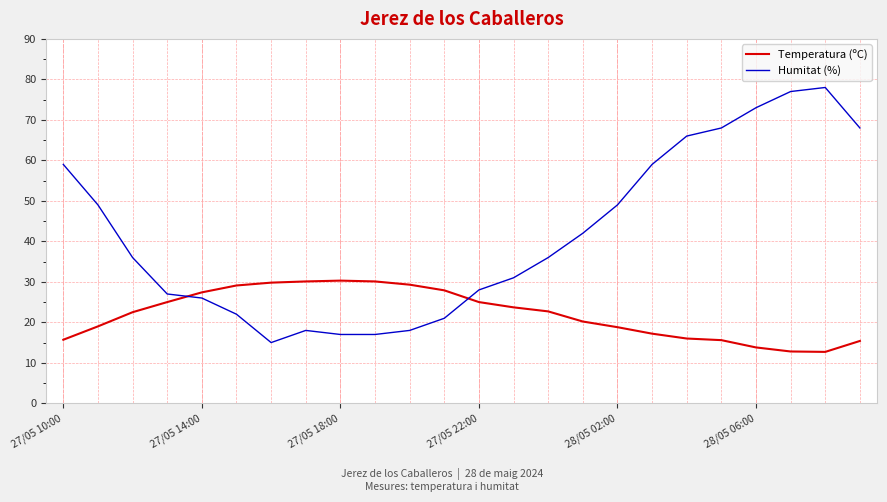

Rank the series by their maximum value, from lowest to highest.

Temperatura (ºC), Humitat (%)